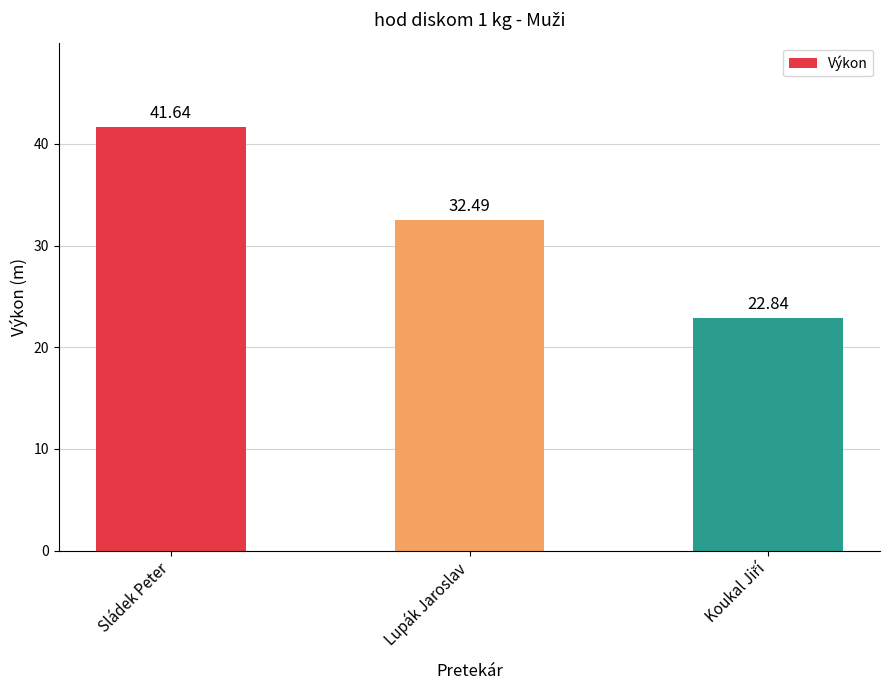

Which category has the highest value across all series?

Sládek Peter